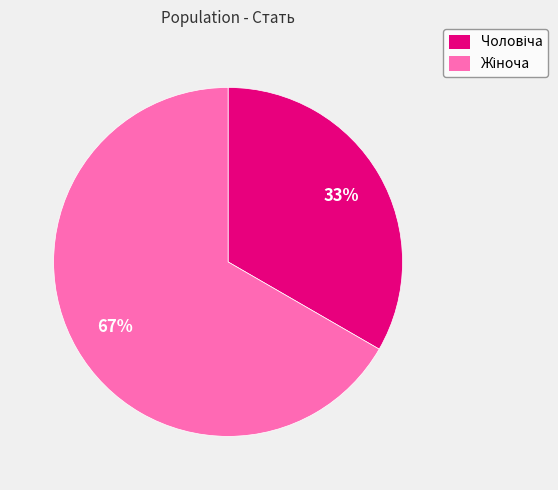

To the nearest percent, what is the average slice percentage?

50%